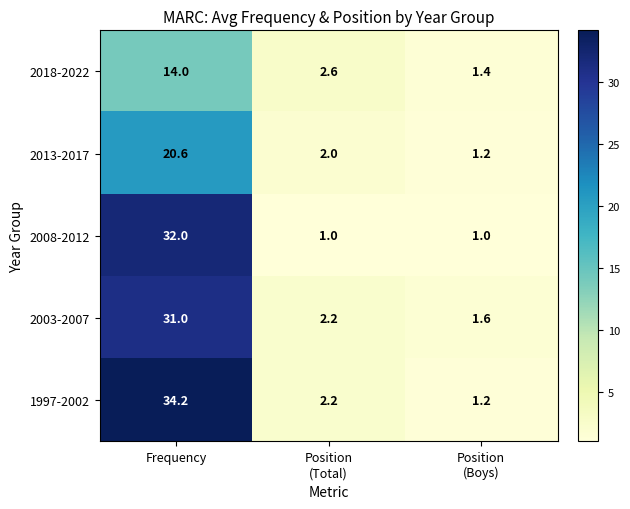

Rank the series at Frequency from lowest to highest value.

2018-2022, 2013-2017, 2003-2007, 2008-2012, 1997-2002